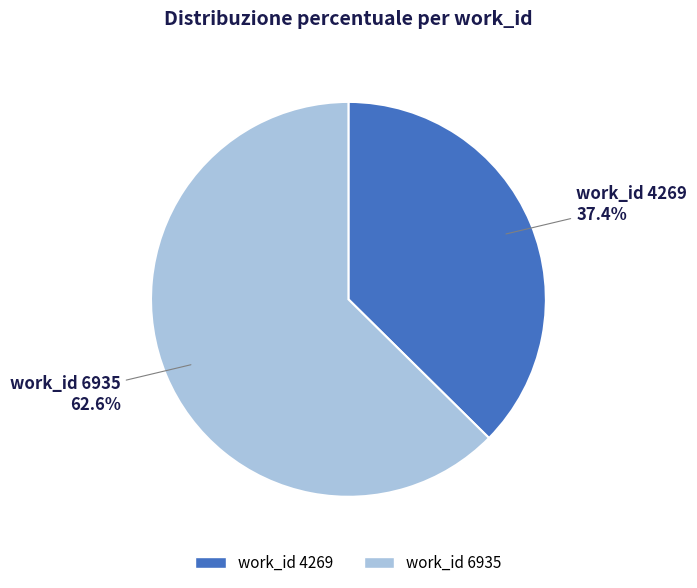

Is there a majority slice in this chart?

Yes